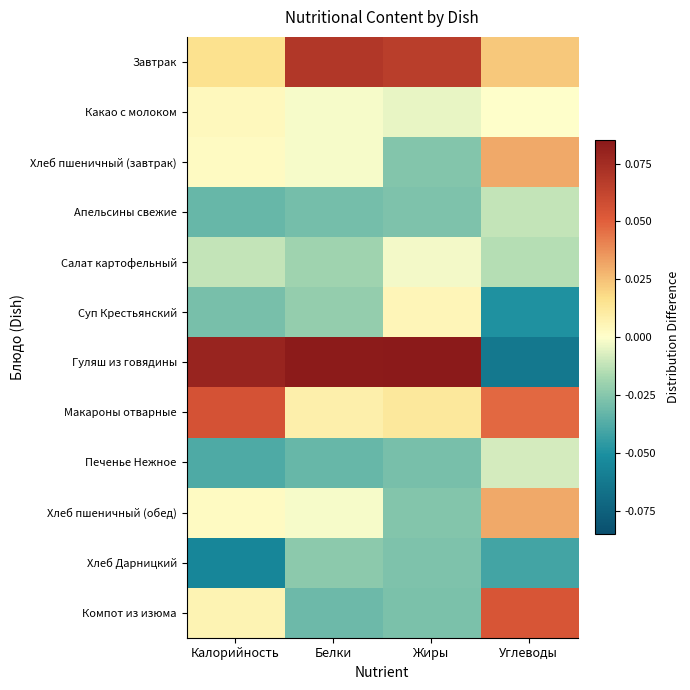

How many distinct data groups are displayed?

12